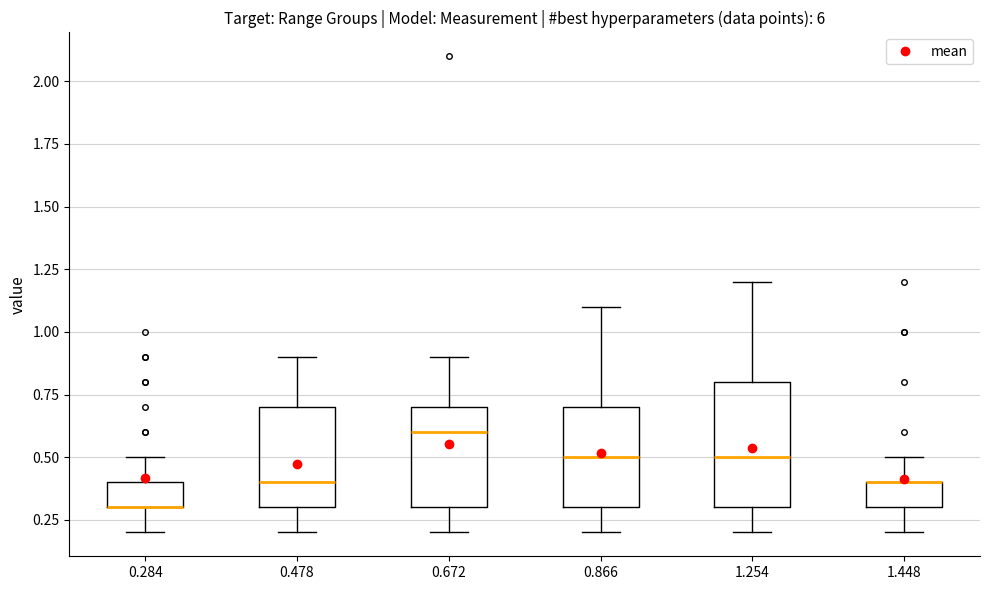

Reading left to right, transcribe this box plot: for each box, give where its median line is, the range the box spans, and where its two whiskers end, as read against the y-axis. The values are not printed on the chart, so give them approximately, as read against the axis.

0.284: median 0.3 (drawn on the box's lower edge), box 0.3 to 0.4, whiskers 0.2 to 0.5
0.478: median 0.4, box 0.3 to 0.7, whiskers 0.2 to 0.9
0.672: median 0.6, box 0.3 to 0.7, whiskers 0.2 to 0.9
0.866: median 0.5, box 0.3 to 0.7, whiskers 0.2 to 1.1
1.254: median 0.5, box 0.3 to 0.8, whiskers 0.2 to 1.2
1.448: median 0.4 (drawn on the box's upper edge), box 0.3 to 0.4, whiskers 0.2 to 0.5